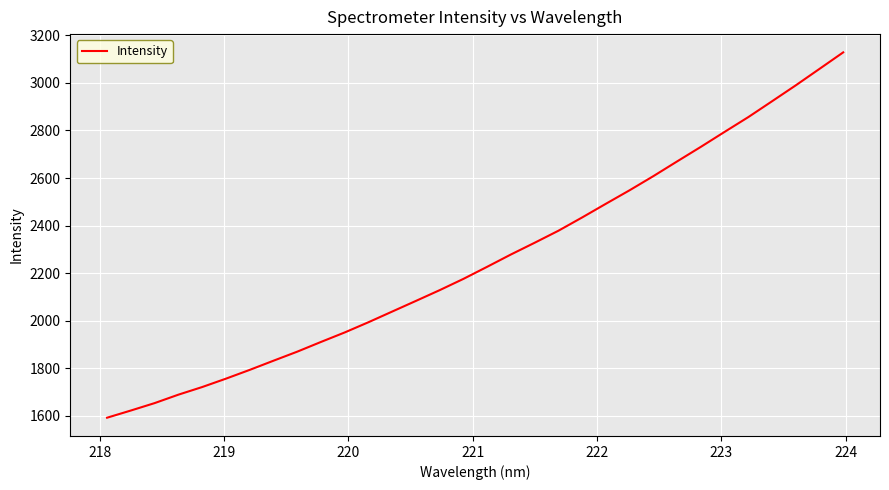

How many lines are shown in the chart?

1